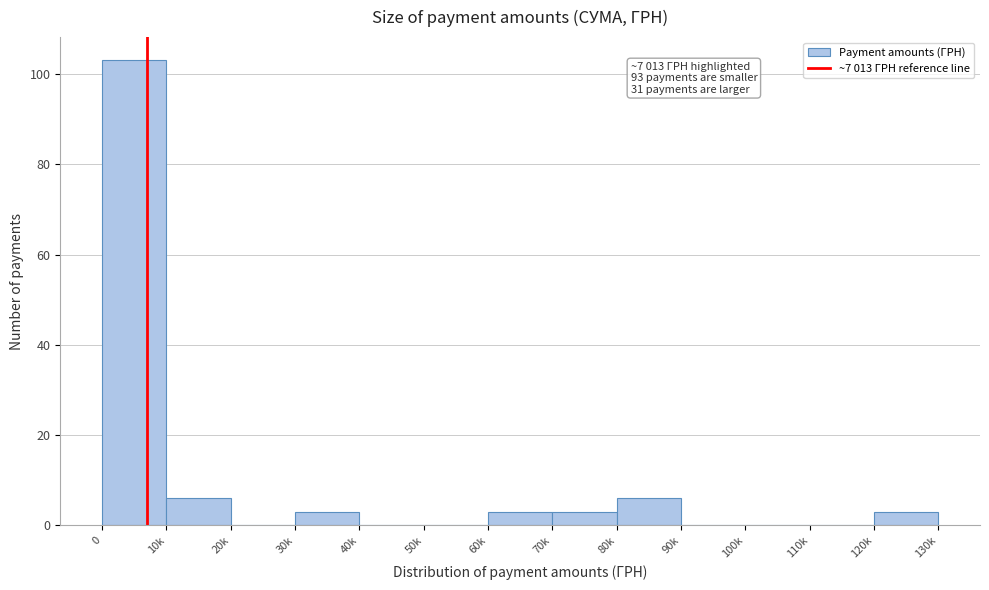

Reading left to right, extract all data points from this chart.

0=103	10k=6	20k=0	30k=3	40k=0	50k=0	60k=3	70k=3	80k=6	90k=0	100k=0	110k=0	120k=3